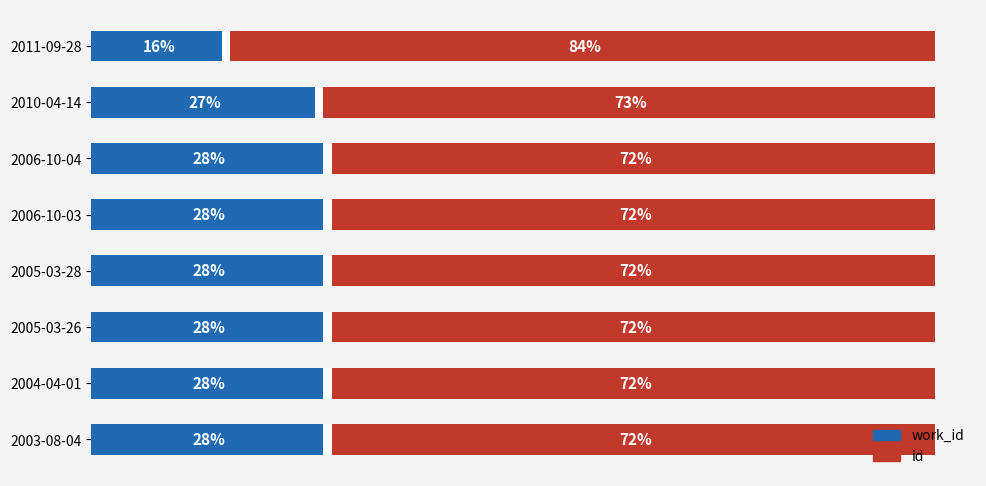

How many bars are there in each group?

2